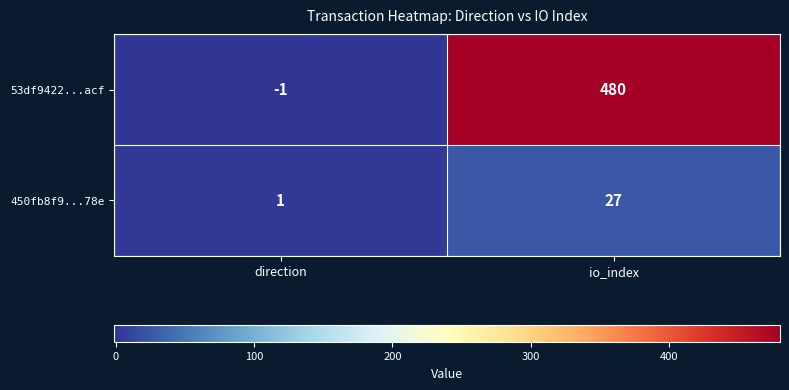

Rank the series at direction from lowest to highest value.

53df9422...acf, 450fb8f9...78e